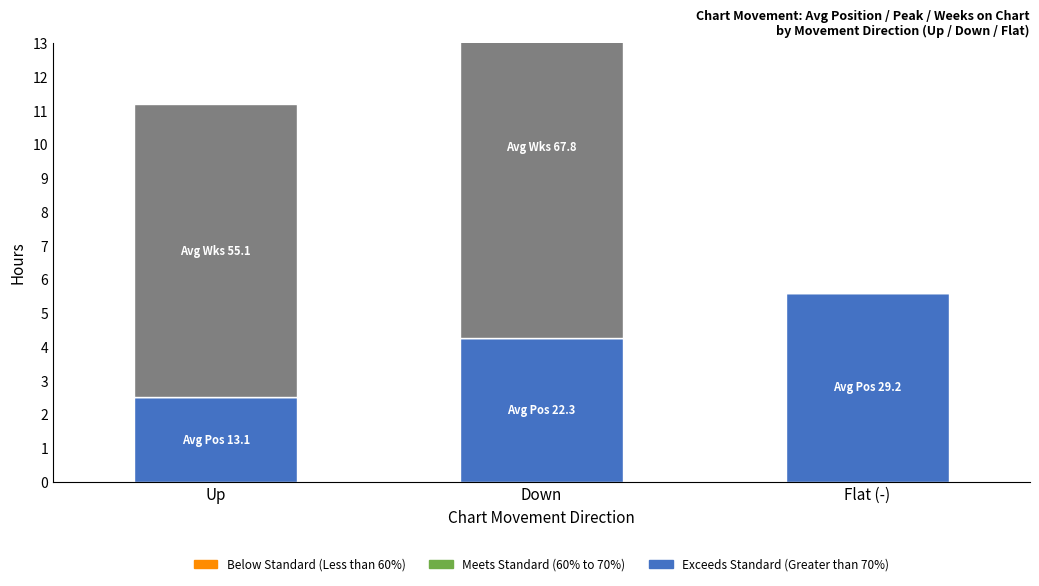

What is the greatest value displayed?

11.3